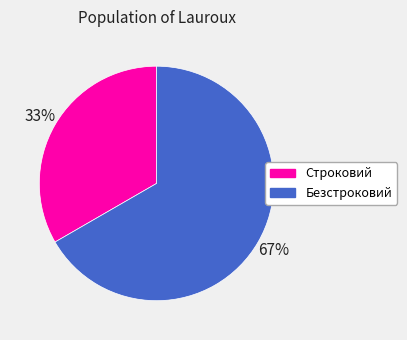

Combined, do Безстроковий and Строковий account for over 50%?

Yes